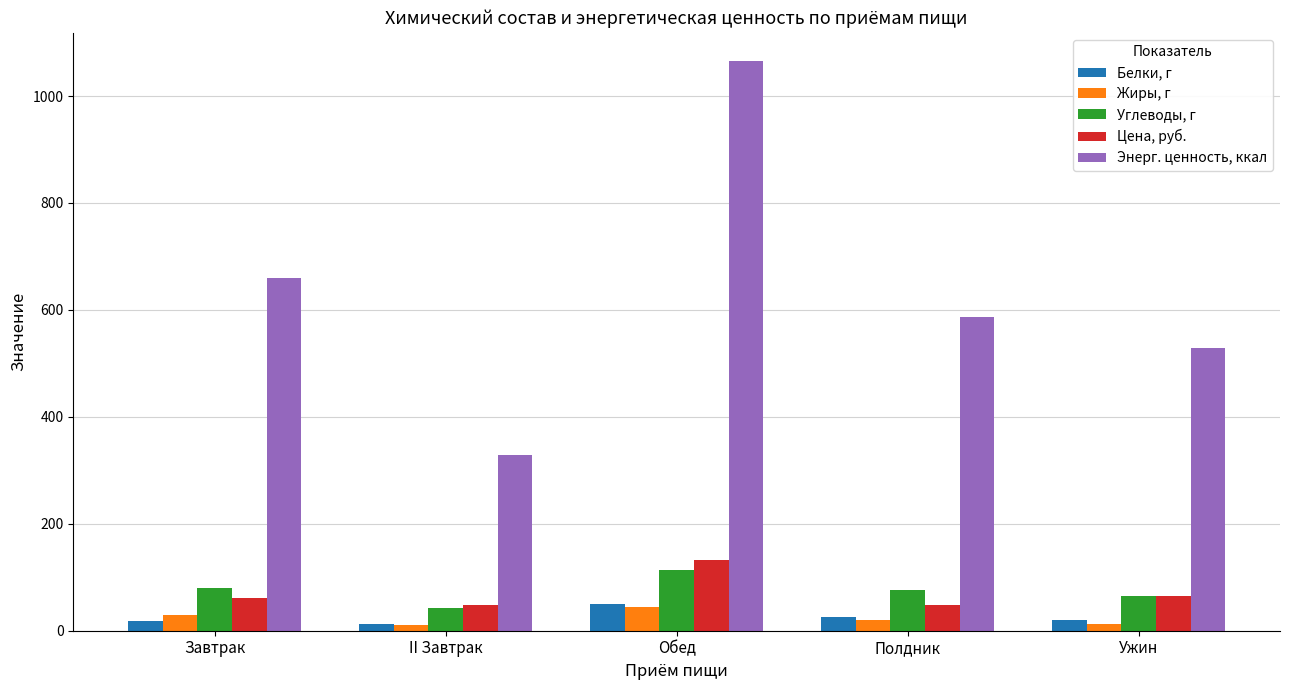

True or false: Энерг. ценность, ккал has a value of 659.0 at Завтрак.

True